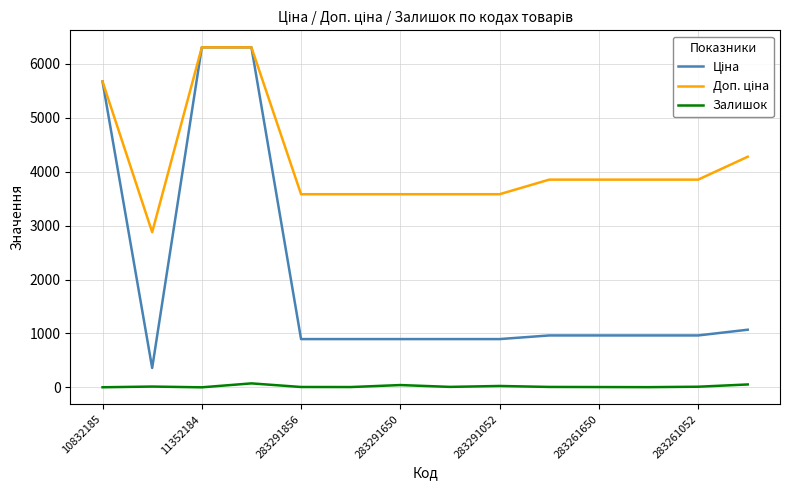

How many lines are shown in the chart?

3